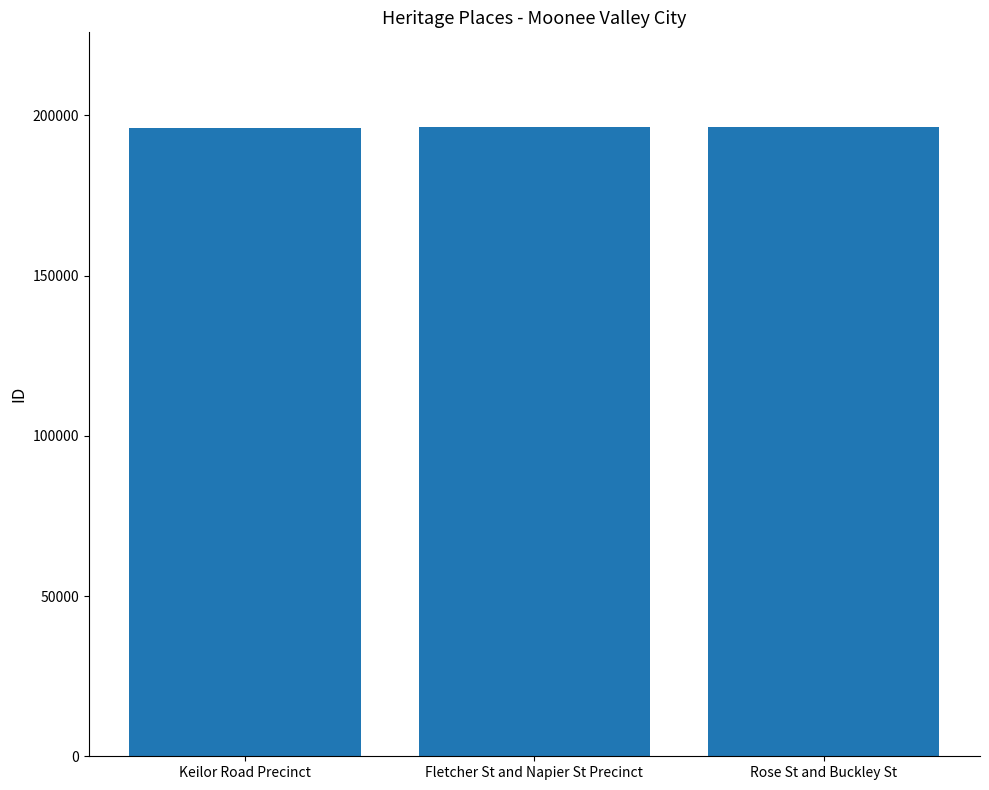

Are the bars grouped side by side (vs. stacked)?

No